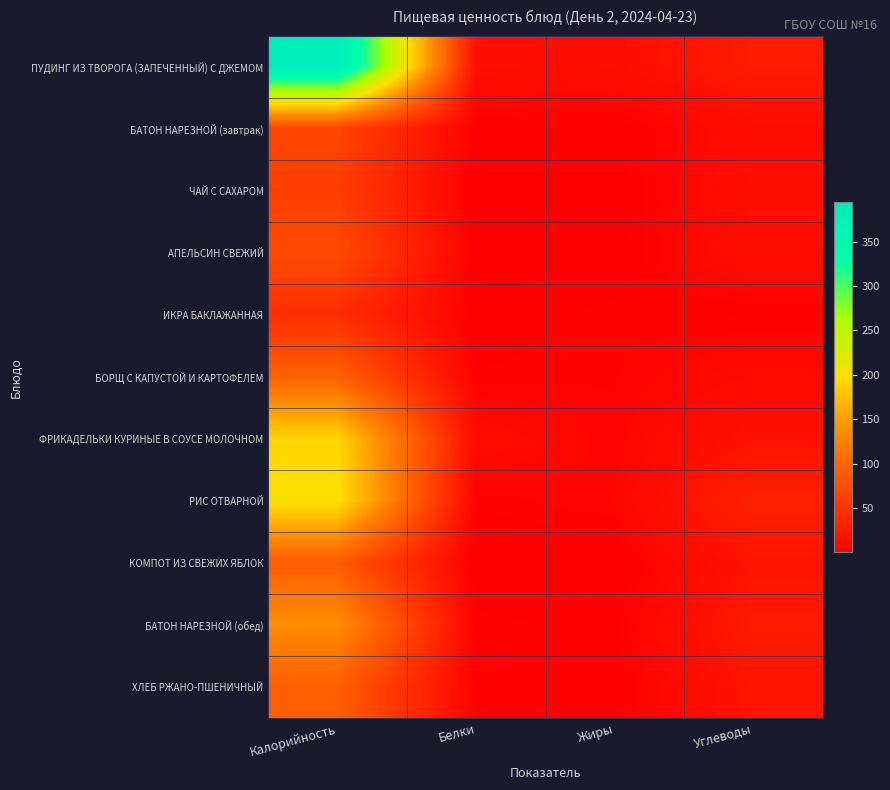

Which has a higher value, Белки or Углеводы?

Углеводы